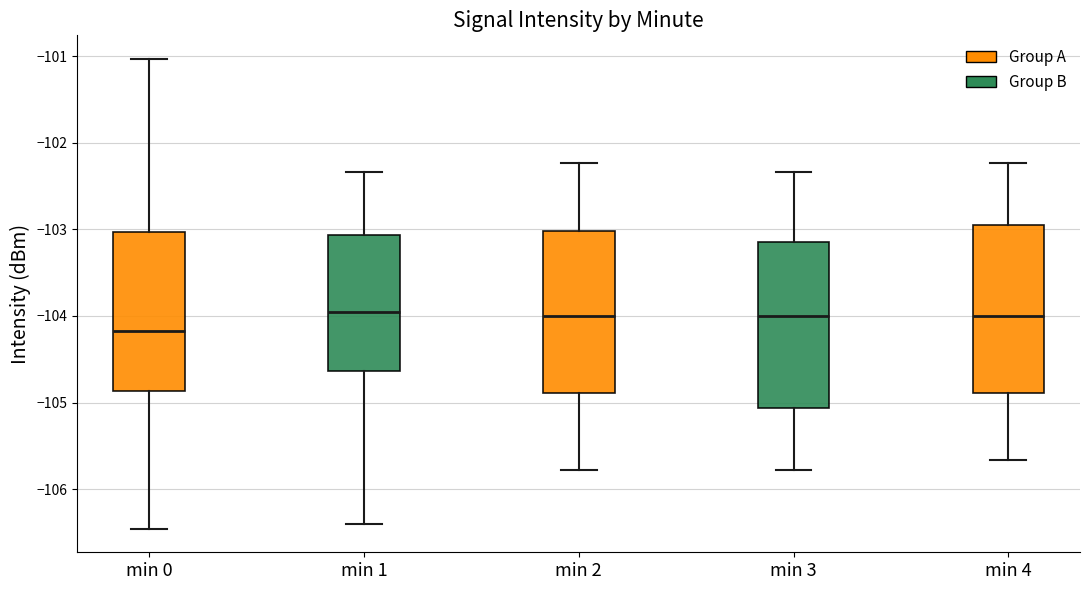

Which box has the lowest median line?

min 0